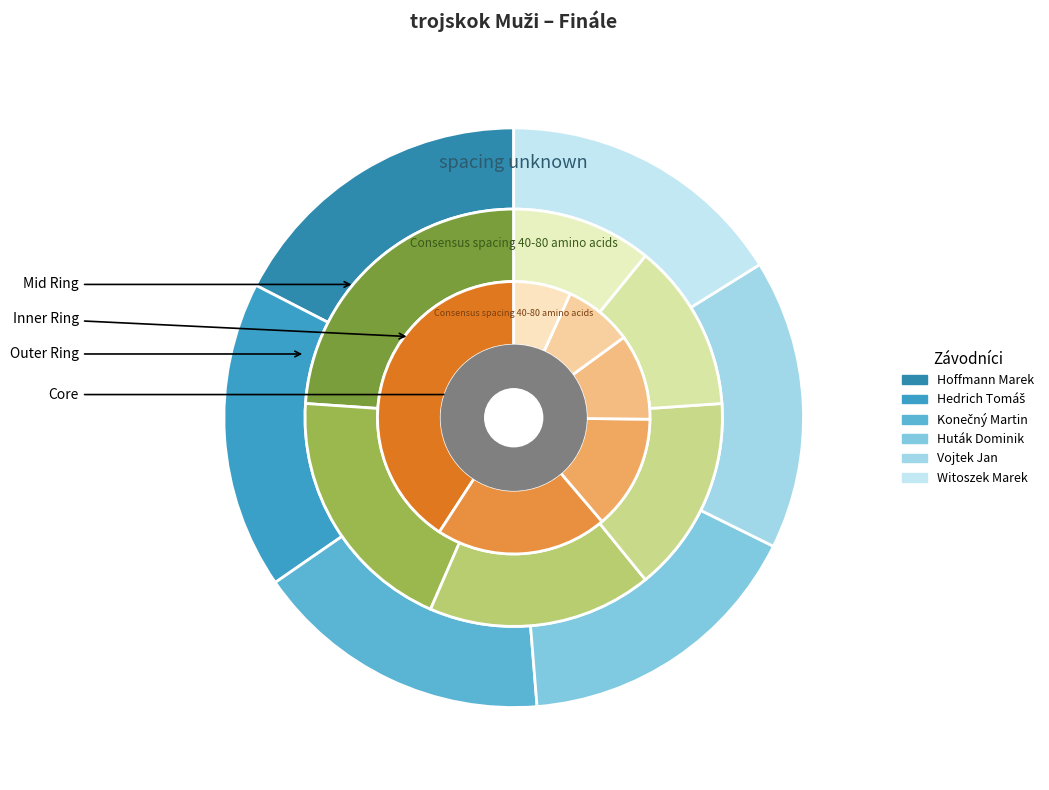

To the nearest percent, what portion does Hoffmann Marek represent?

17%